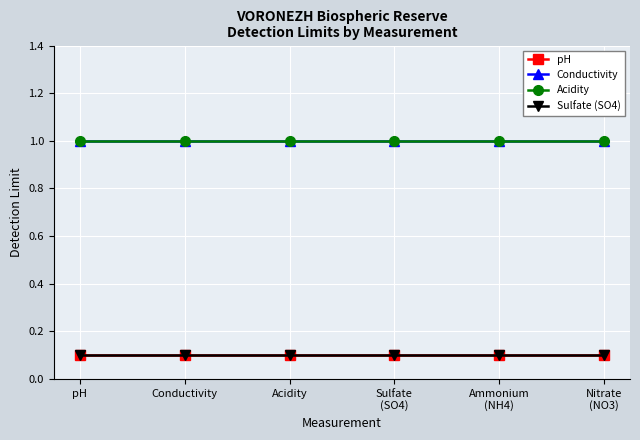

Is this an area chart (filled region under the line)?

No